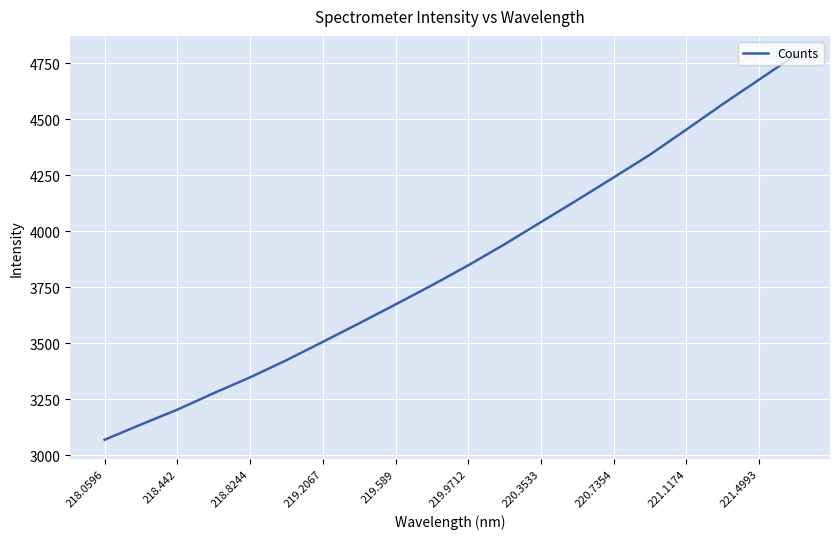

How many categories are shown in the chart?

20